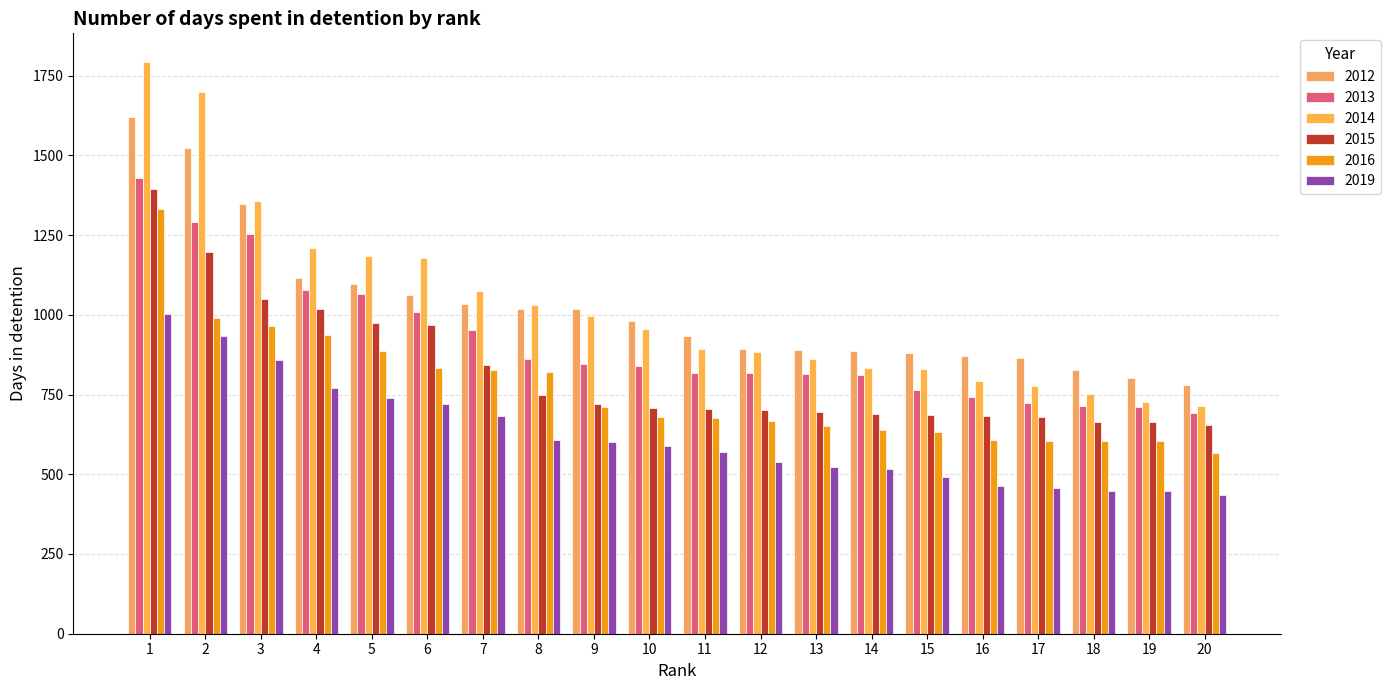

At which label is 2016 closest to 950?

4